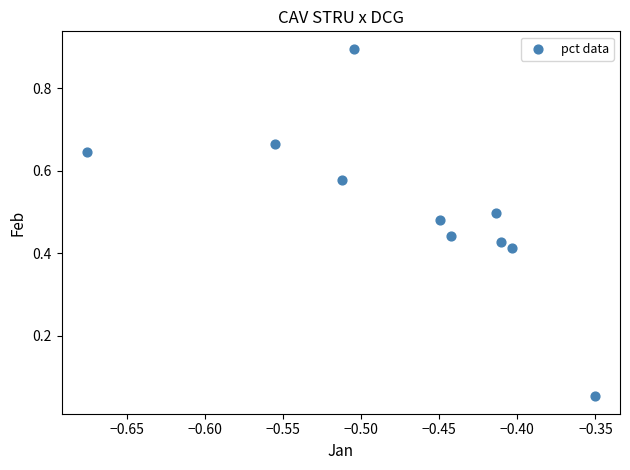

What is the range of X values (max minus min)?

0.3